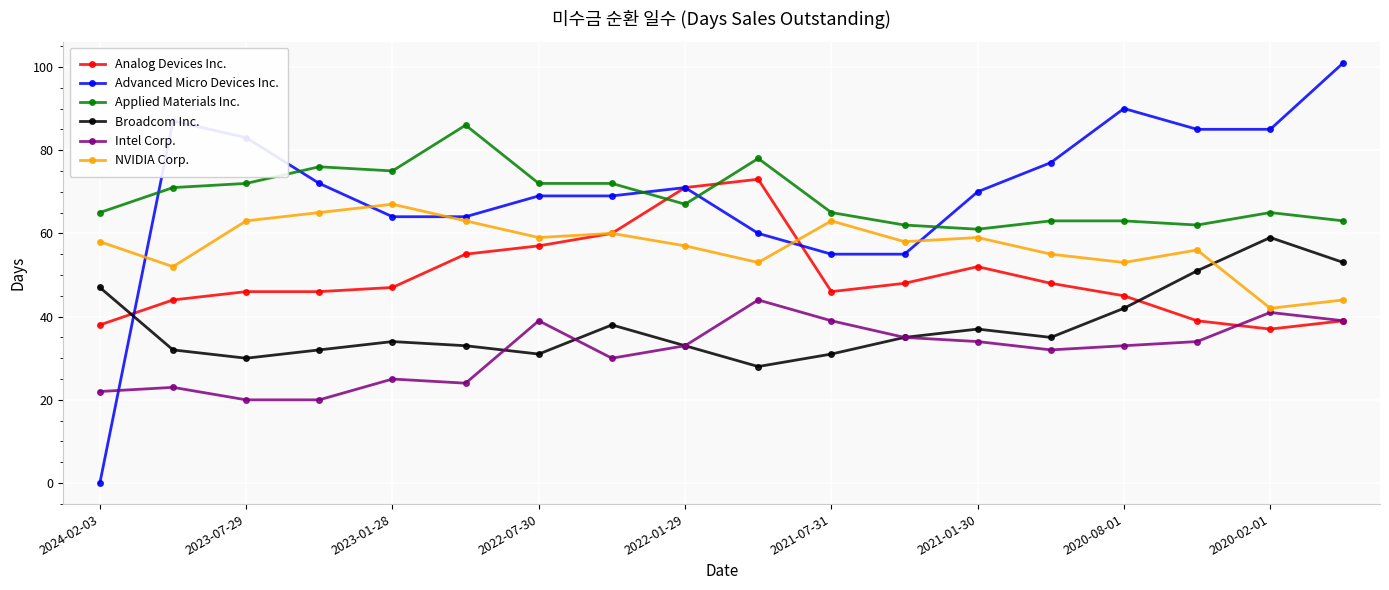

How many times do Broadcom Inc. and NVIDIA Corp. cross each other?

1